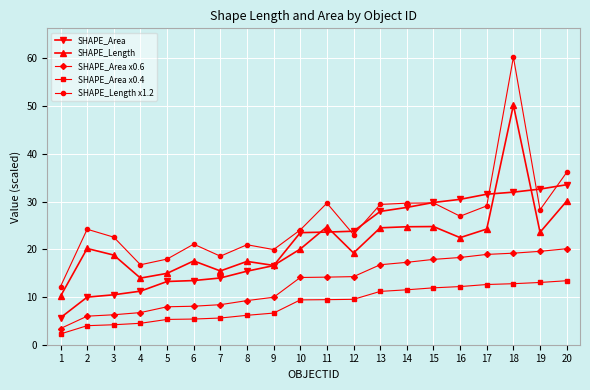

What is the difference between the second highest and minimum values in the SHAPE_Area x0.4 series?

10.8